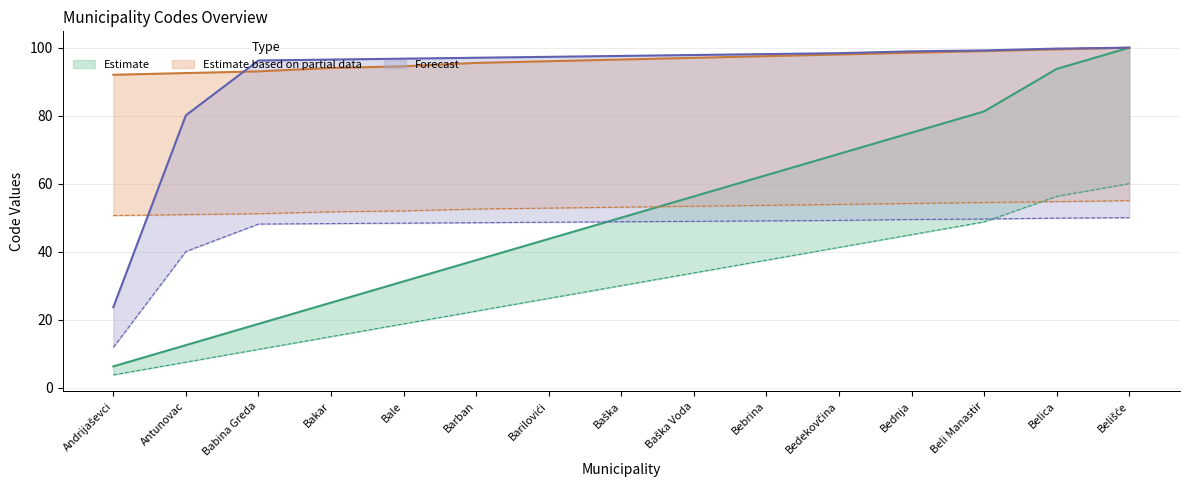

What is the sum of all Estimate values?

457.5